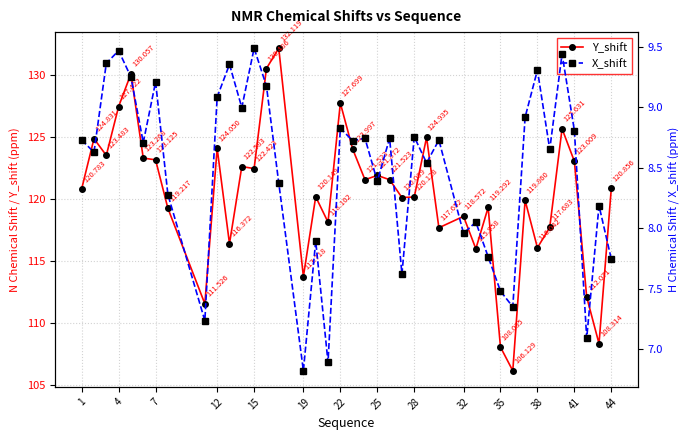

How many lines are shown in the chart?

2